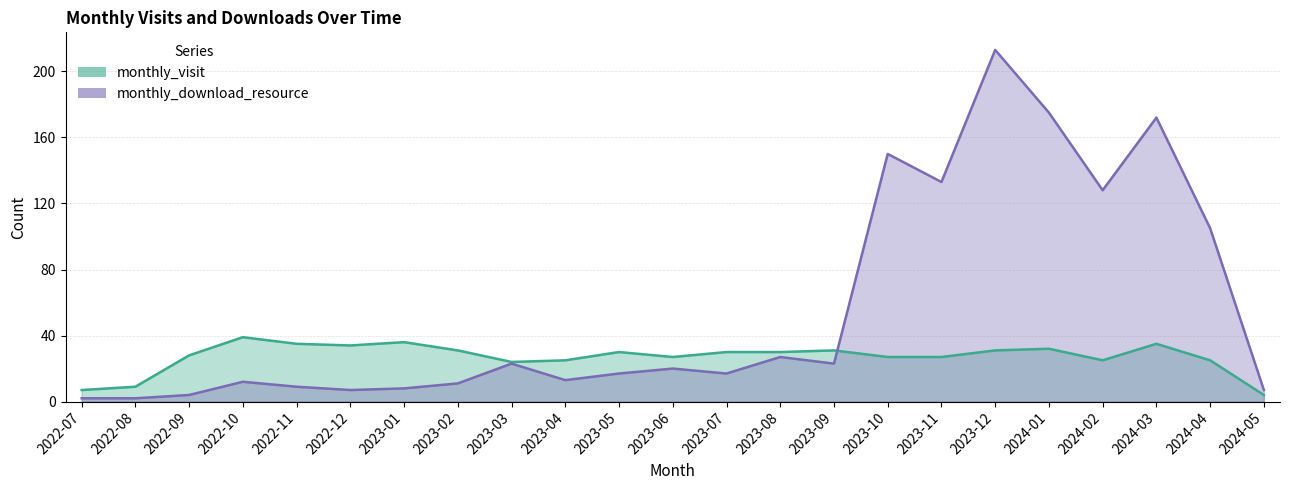

List the series in order of their peak value, lowest first.

monthly_visit, monthly_download_resource